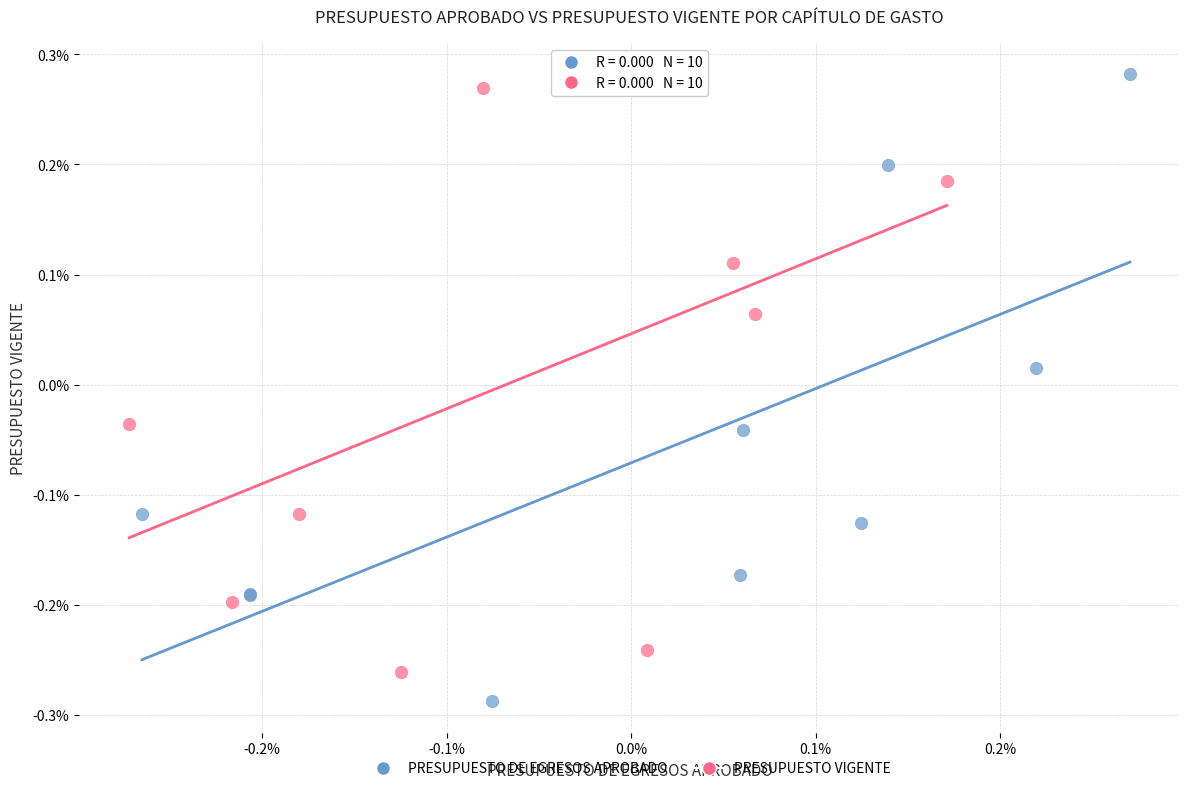

What are all the series names shown in the legend?

PRESUPUESTO DE EGRESOS APROBADO, PRESUPUESTO VIGENTE